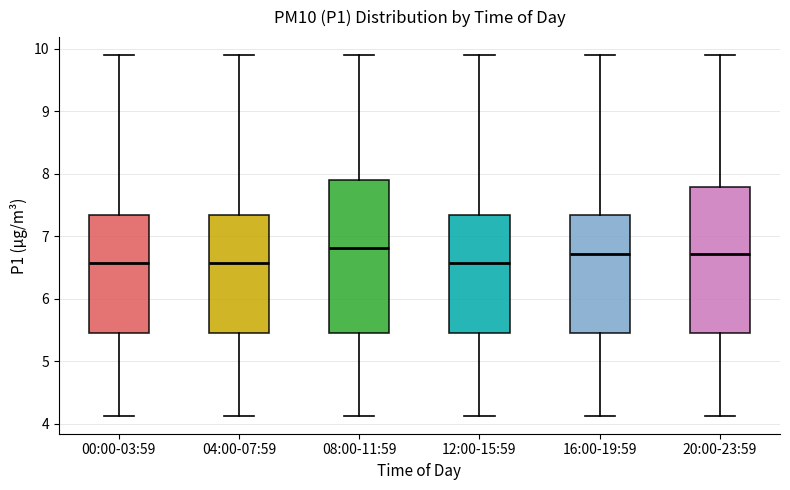

Reading left to right, transcribe this box plot: for each box, give where its median line is, the range the box spans, and where its two whiskers end, as read against the y-axis. The values are not printed on the chart, so give them approximately, as read against the axis.

00:00-03:59: median 6.6, box 5.5 to 7.3, whiskers 4.1 to 9.9
04:00-07:59: median 6.6, box 5.5 to 7.3, whiskers 4.1 to 9.9
08:00-11:59: median 6.8, box 5.5 to 7.9, whiskers 4.1 to 9.9
12:00-15:59: median 6.6, box 5.5 to 7.3, whiskers 4.1 to 9.9
16:00-19:59: median 6.7, box 5.5 to 7.3, whiskers 4.1 to 9.9
20:00-23:59: median 6.7, box 5.5 to 7.8, whiskers 4.1 to 9.9